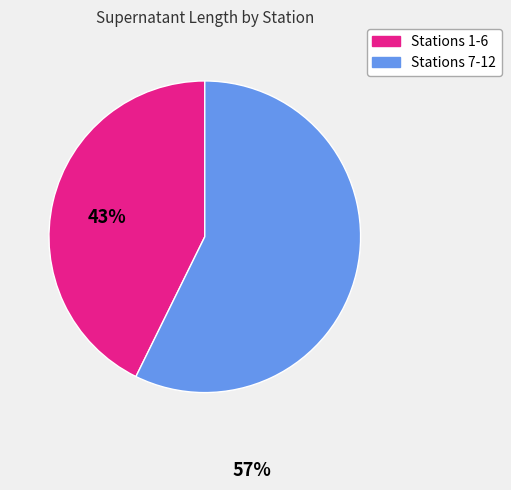

Is there any slice that represents more than half of the pie?

Yes